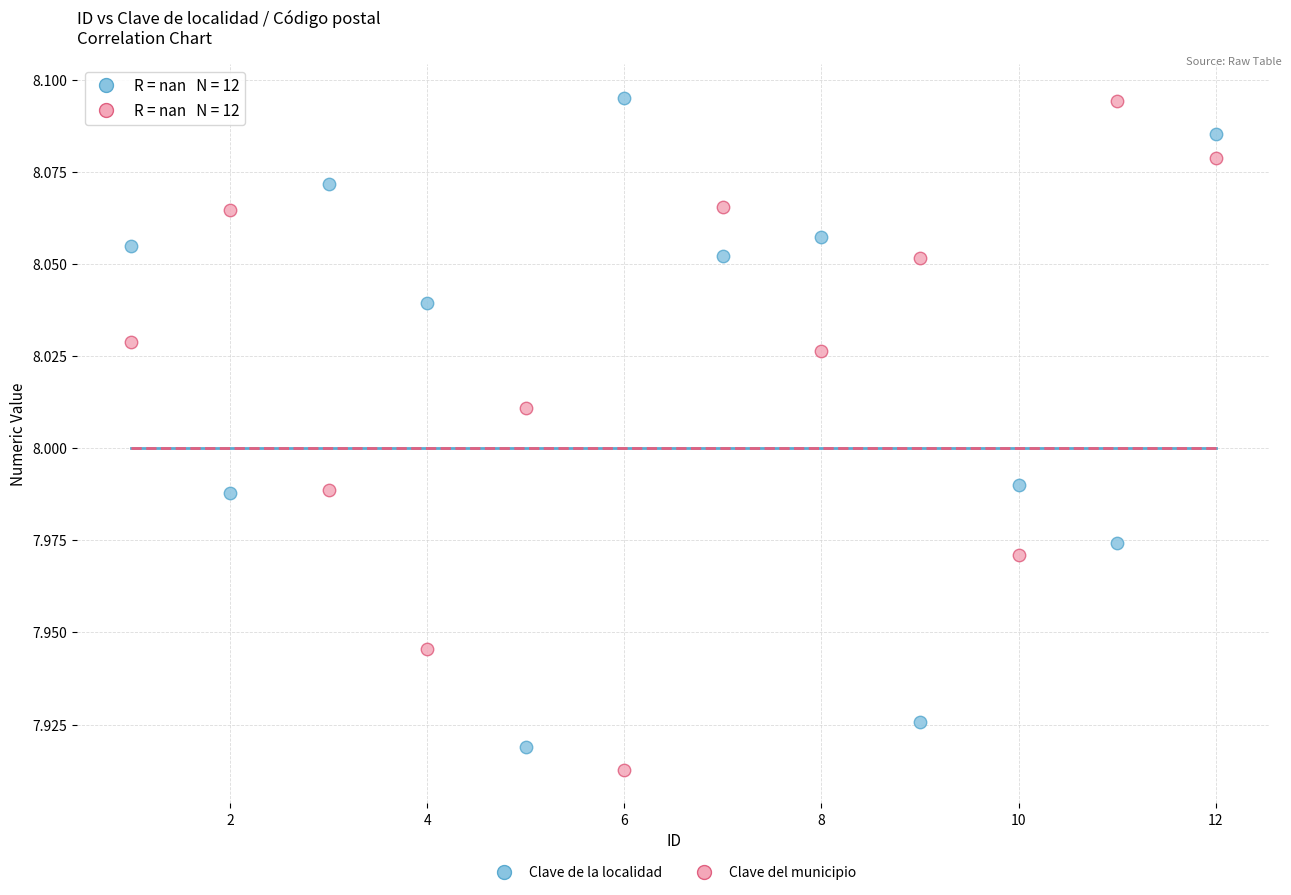

Across all data points, what is the range of X values (max minus min)?

11.0